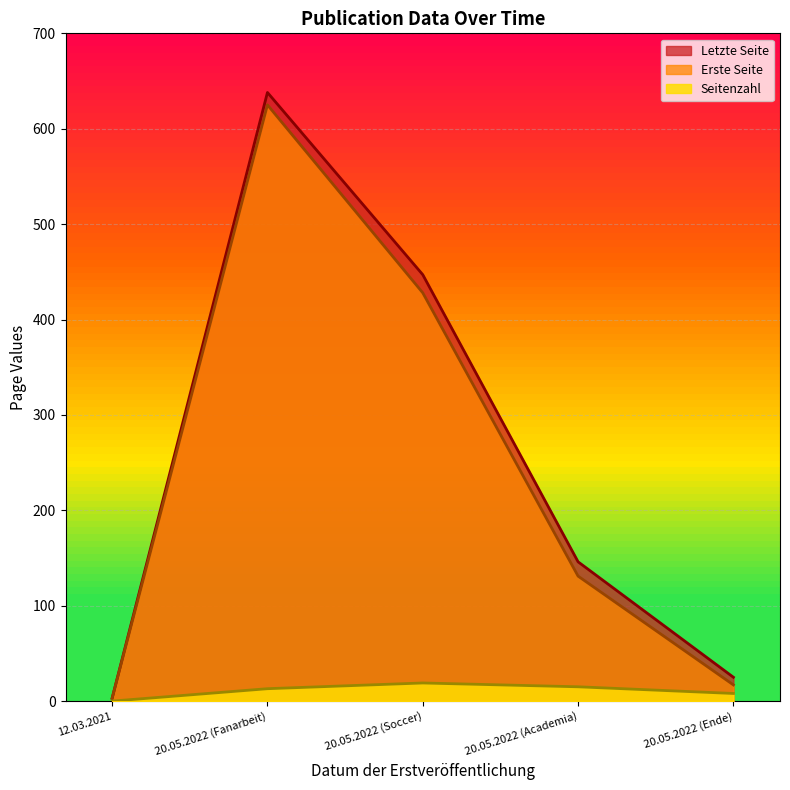

How many lines are shown in the chart?

3